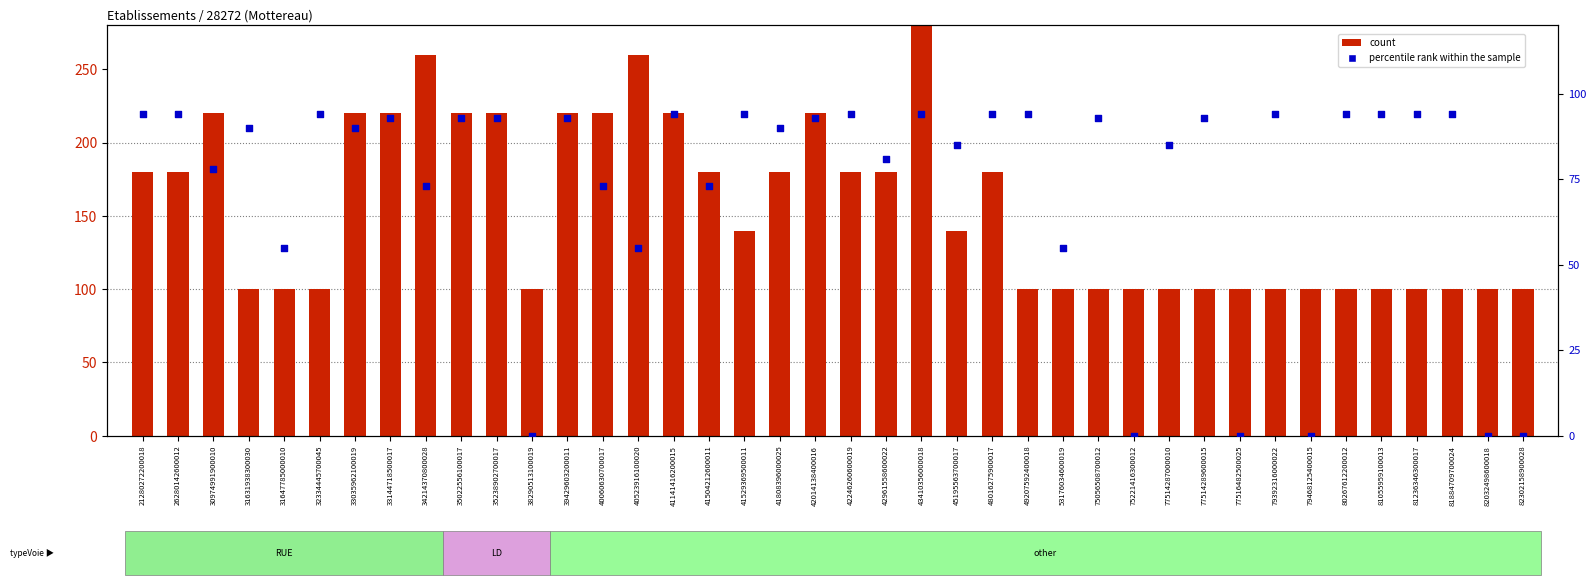

Which series has the widest spread of Y values?

count